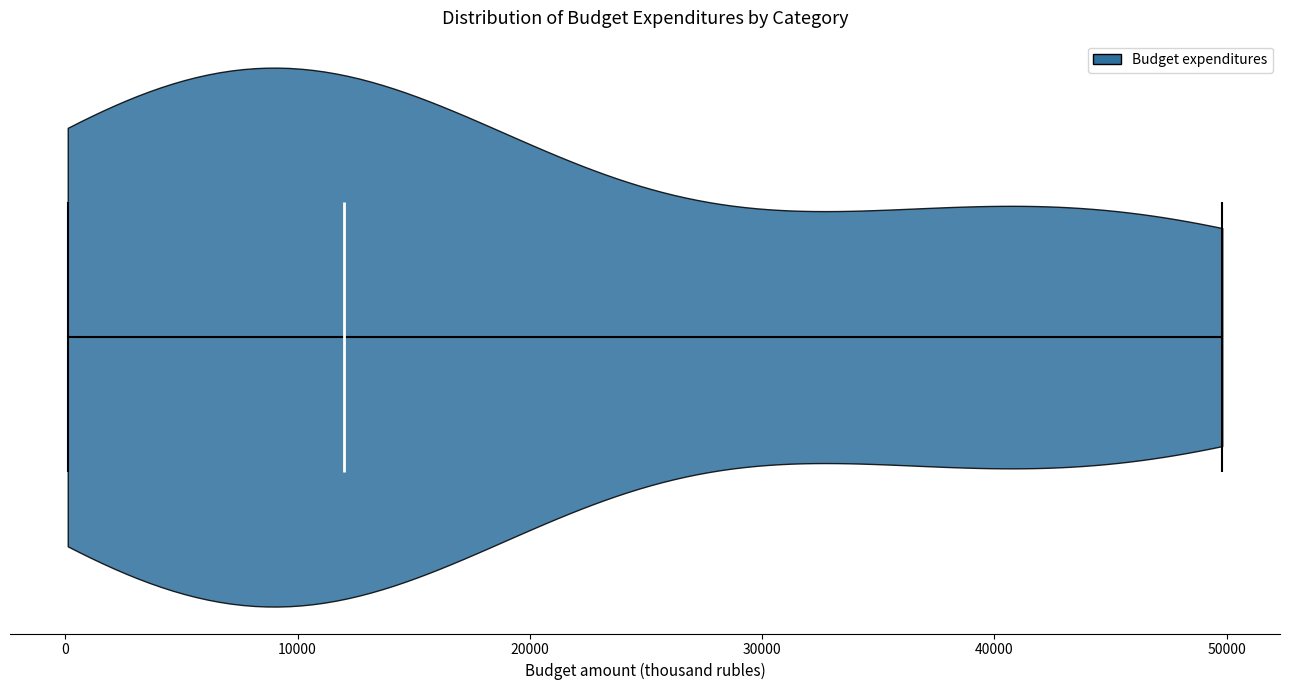

What is the highest point the violin reaches on the x-axis? The values are not printed on the chart, so give them approximately, as read against the axis.

50000